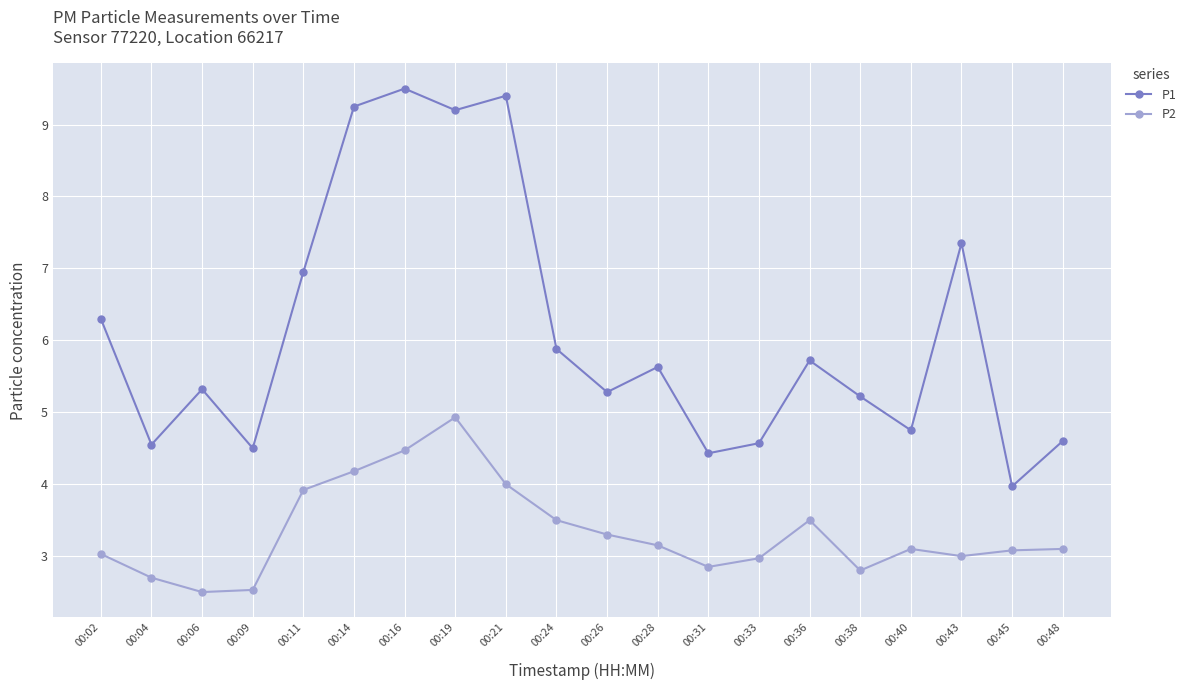

True or false: P1 and P2 cross at least once.

False